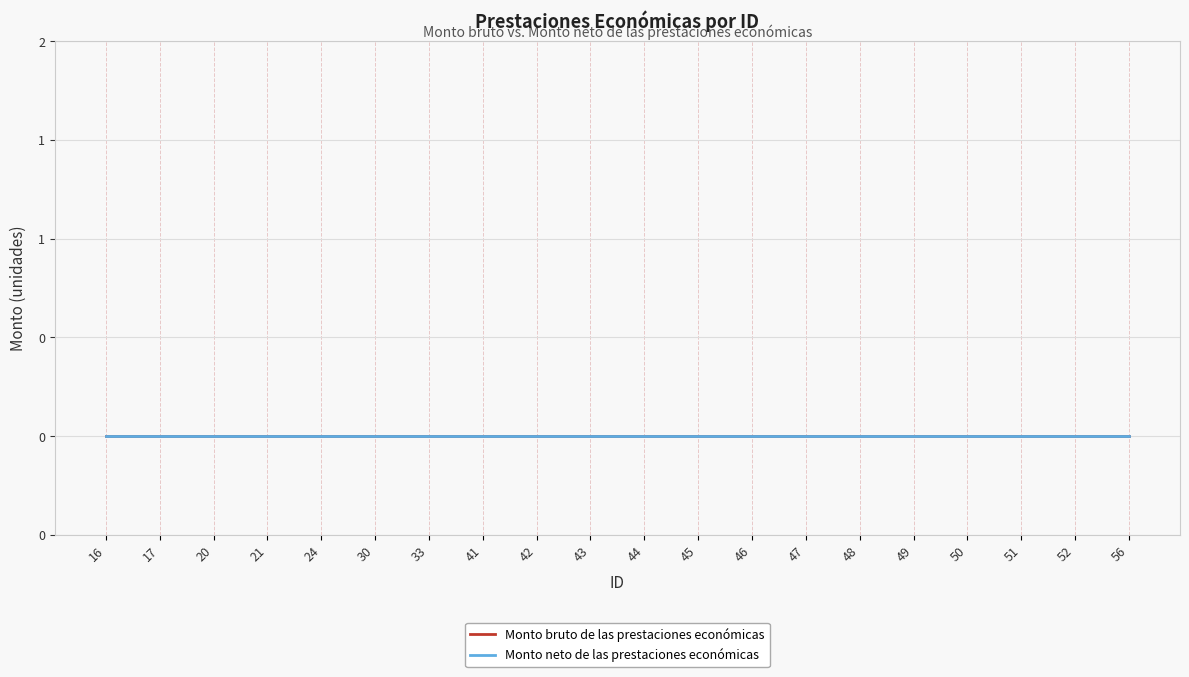

Is it true that ID (row index) equals 11 at 52?

False